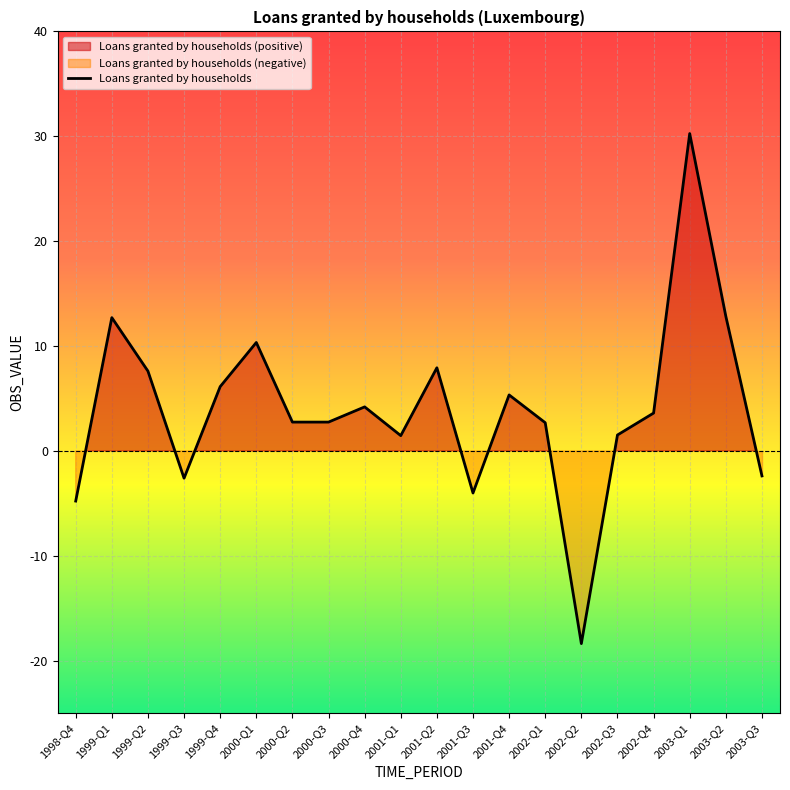

What is the average value?

4.0